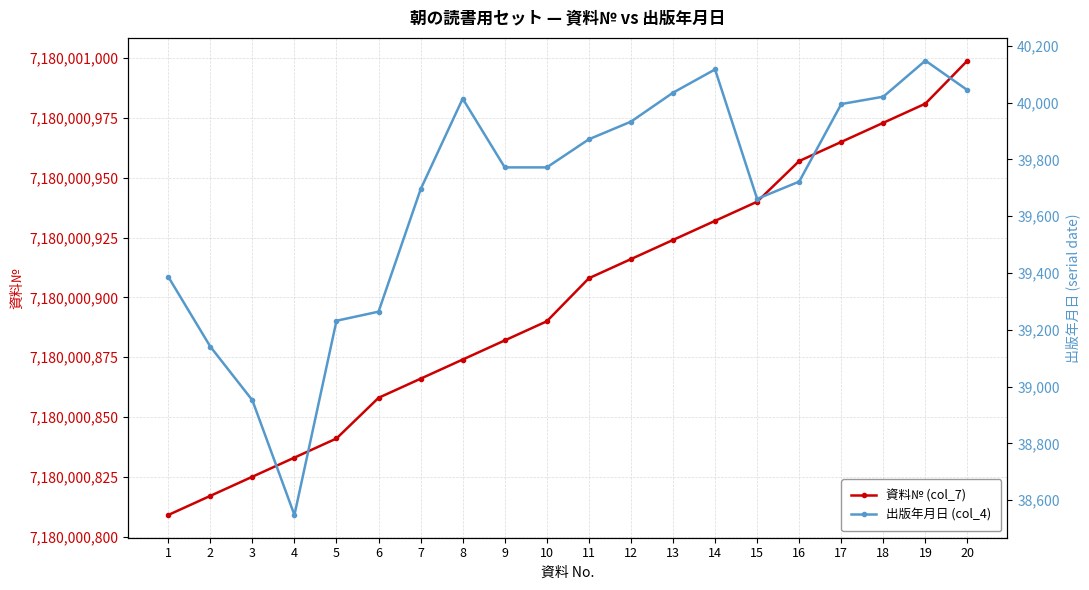

Which series changed the most between 10 and 11?

出版年月日 (col_4)